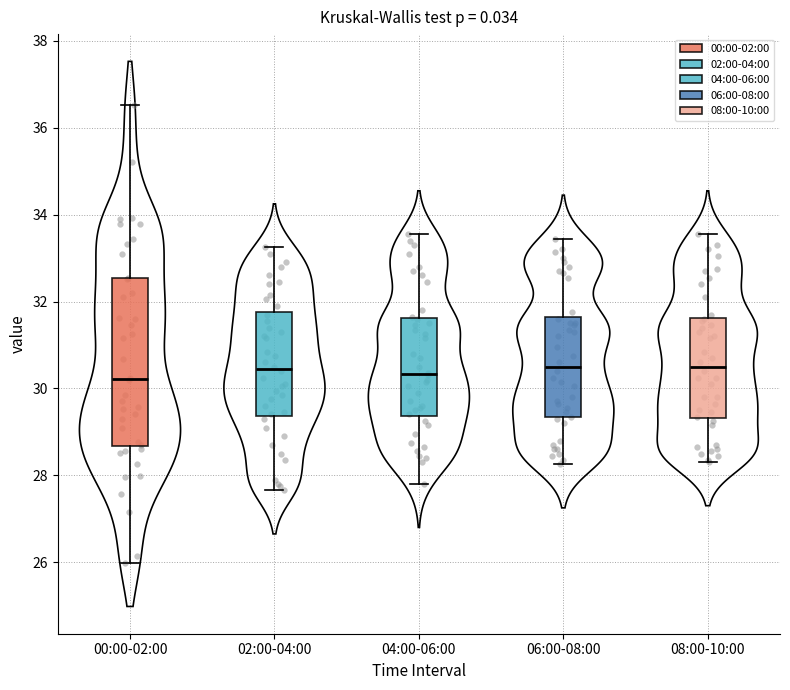

Where is the lower edge of the box for 02:00-04:00 on the y-axis? The values are not printed on the chart, so give them approximately, as read against the axis.

29.4